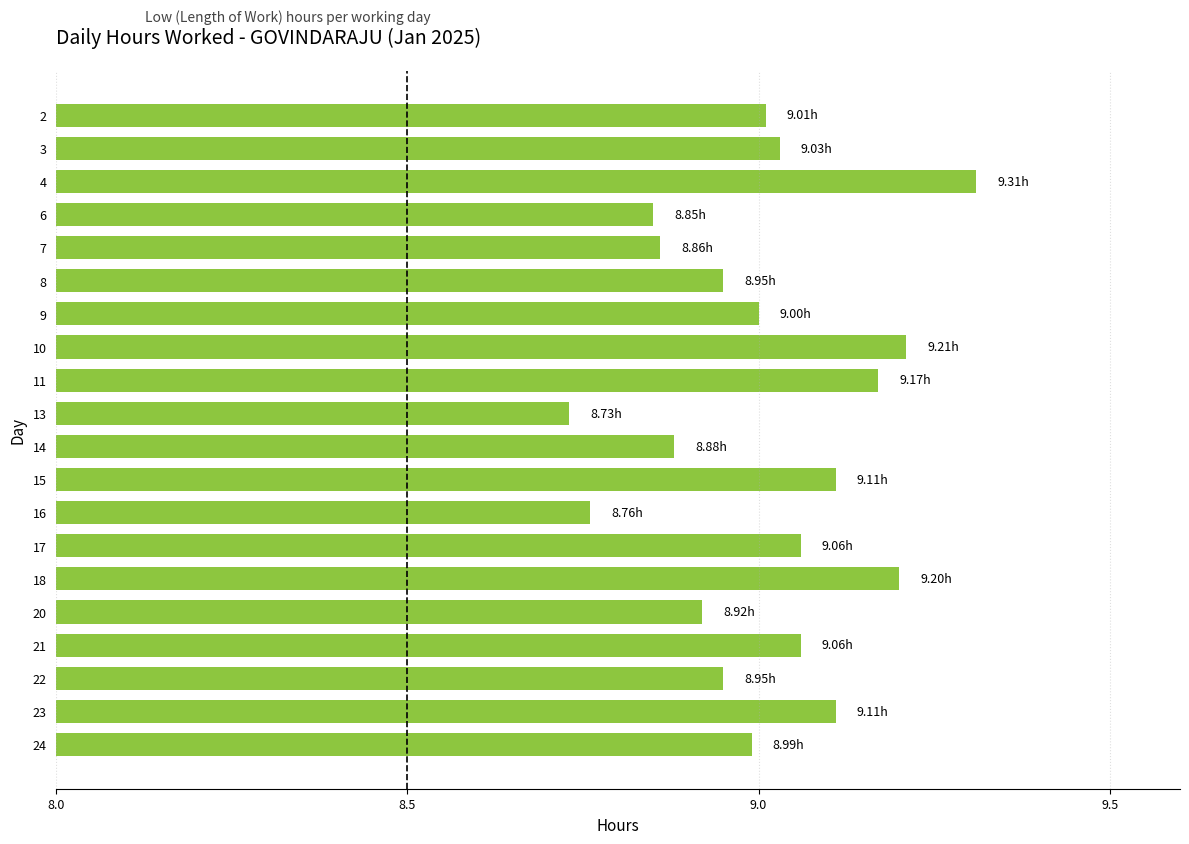

What is the sum of all values?

180.2